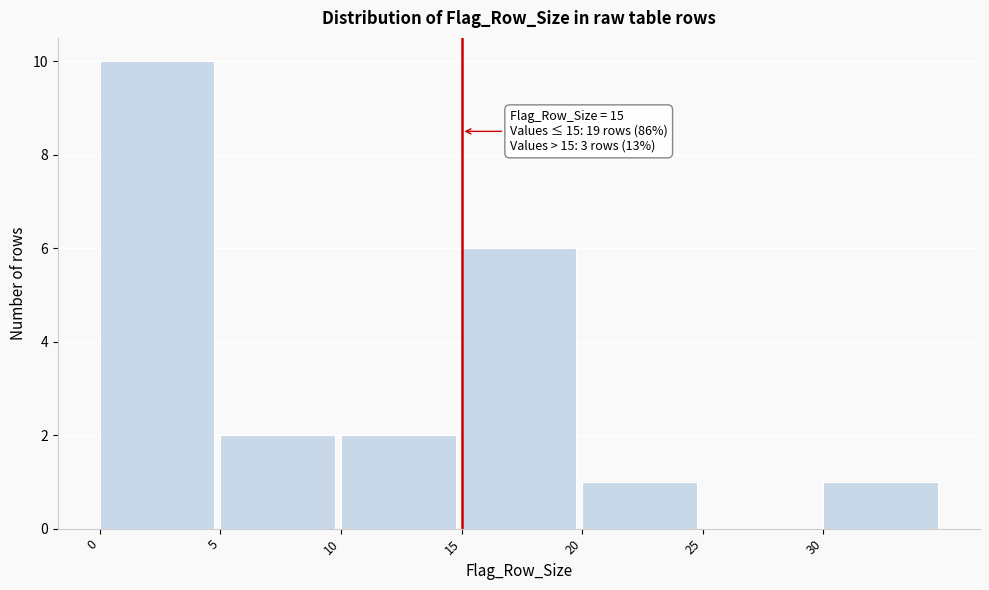

Which range on the x-axis has the tallest bar?

0 to 5